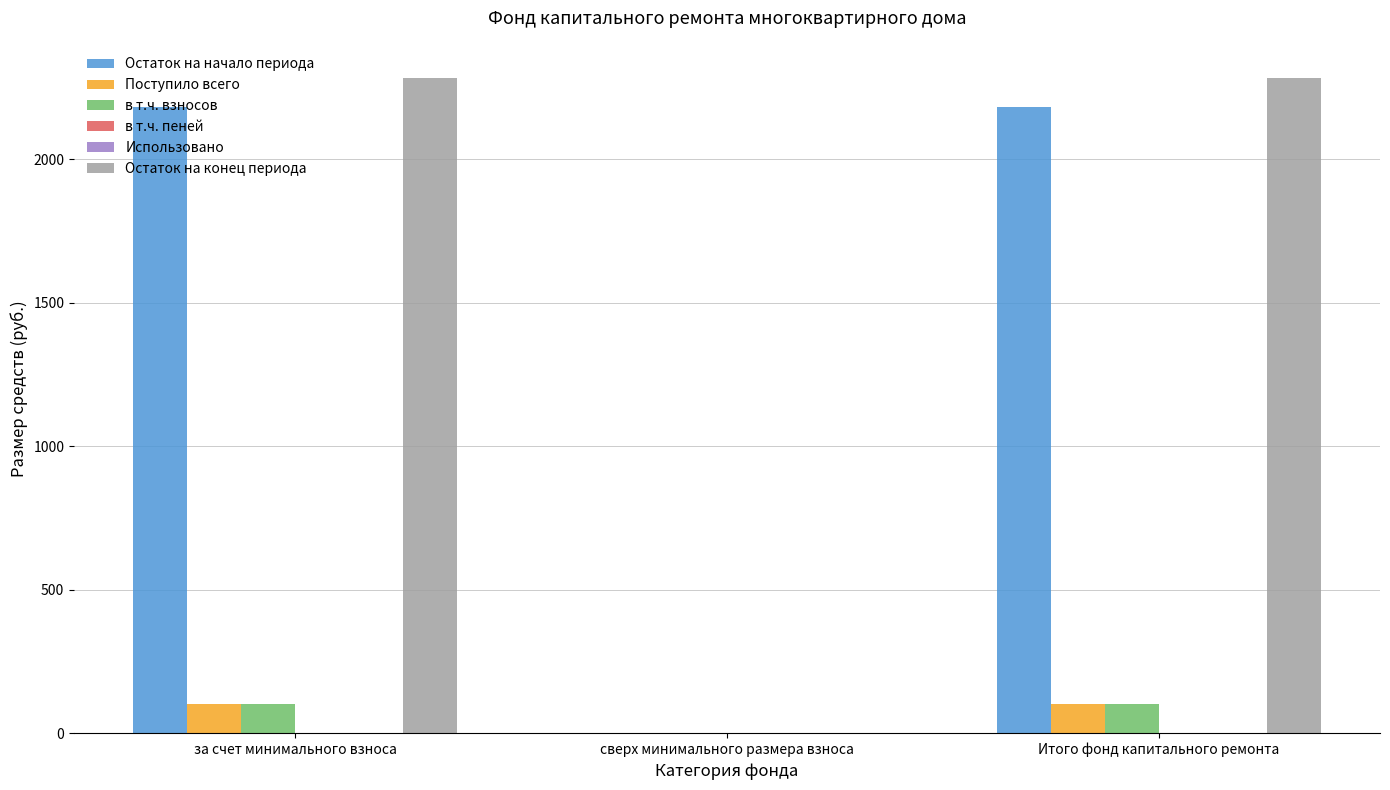

Which series changed the most between за счет минимального взноса and сверх минимального размера взноса?

Остаток на конец периода